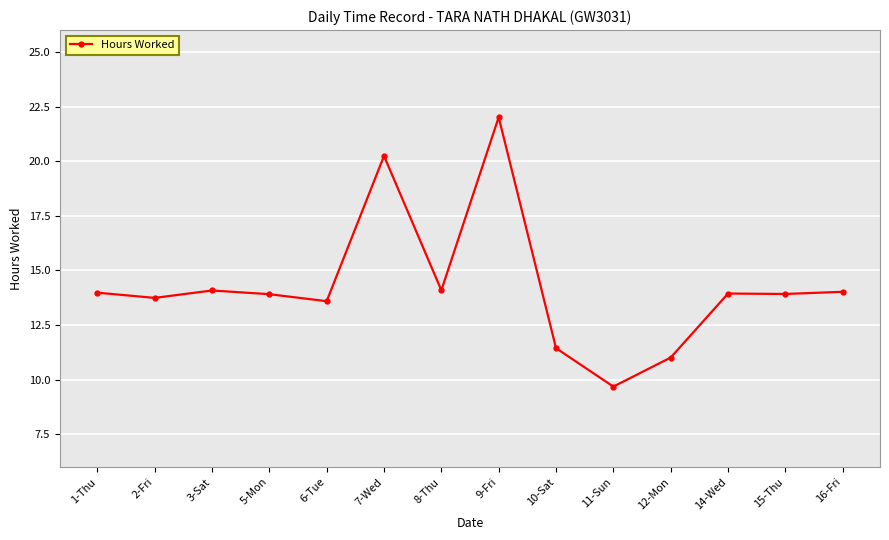

The chart shows a value of 6.7 at 12-Mon. True or false?

False